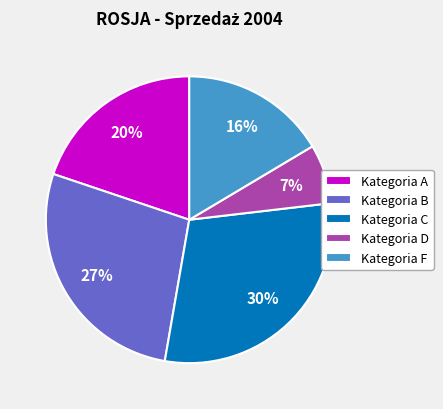

Between Kategoria F and Kategoria C, which is larger?

Kategoria C